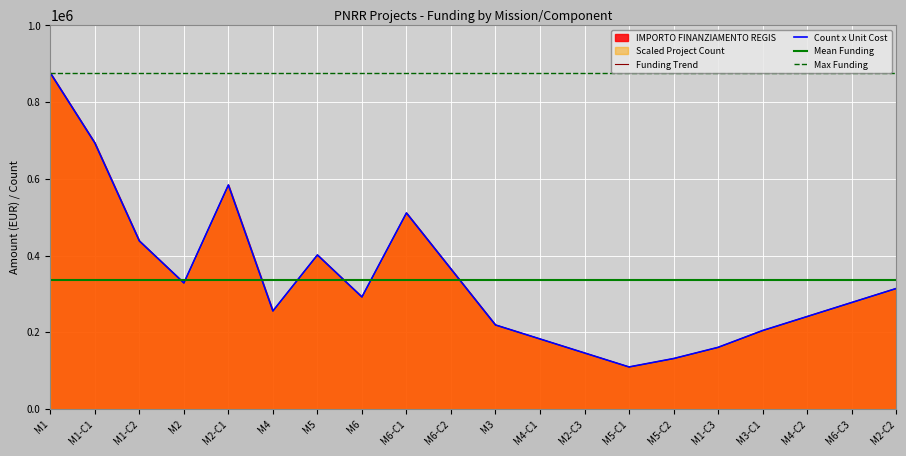

What position from the left is M1-C2?

3